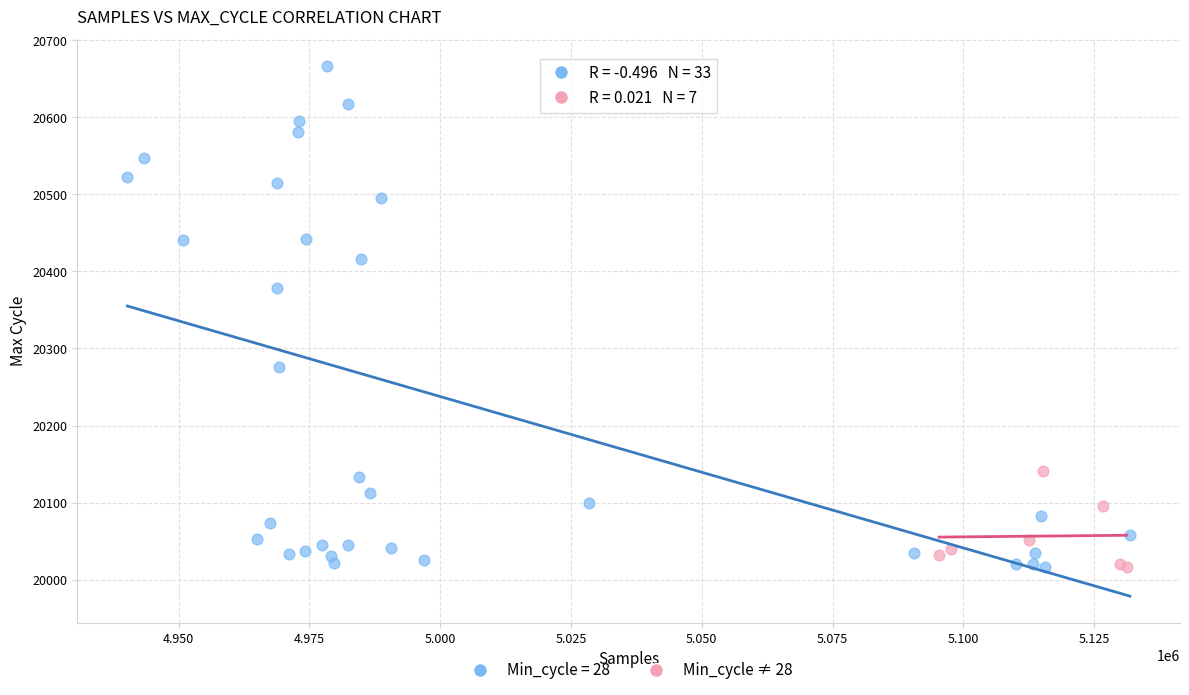

Which series has the widest spread of Y values?

Min_cycle = 28